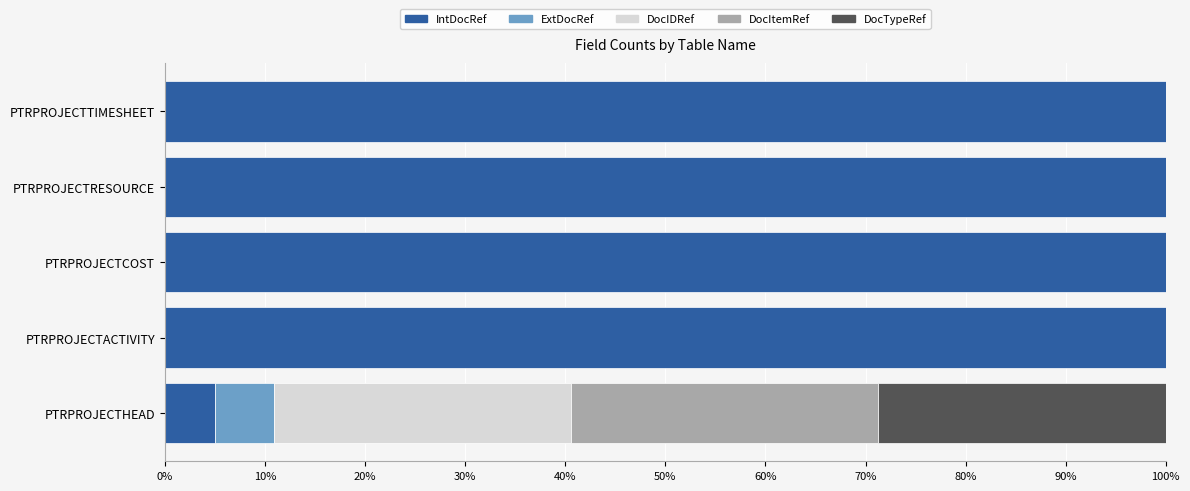

What is the total value across all series at PTRPROJECTTIMESHEET?

100.0